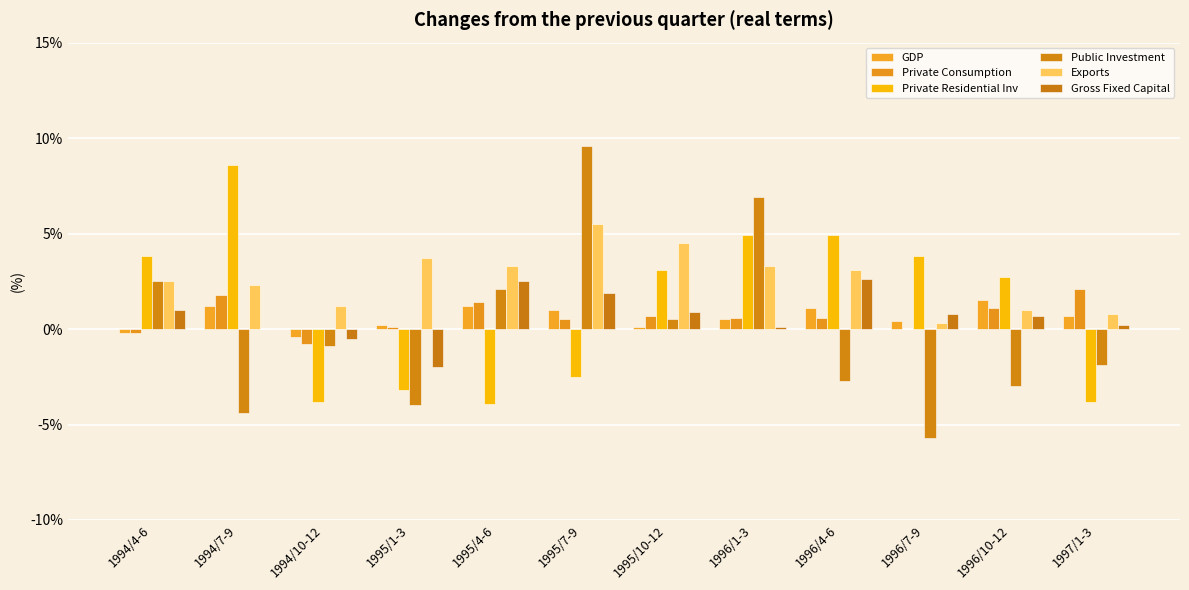

What are all the series names shown in the legend?

GDP, Private Consumption, Private Residential Inv, Public Investment, Exports, Gross Fixed Capital